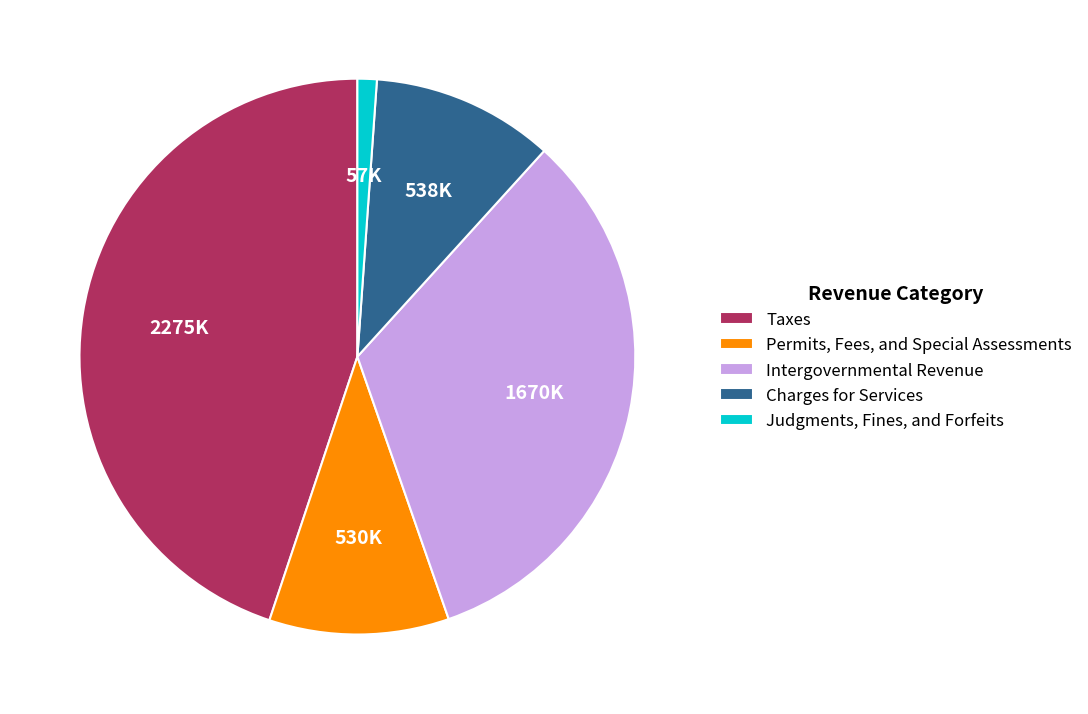

Does Taxes represent more than half of the total?

No